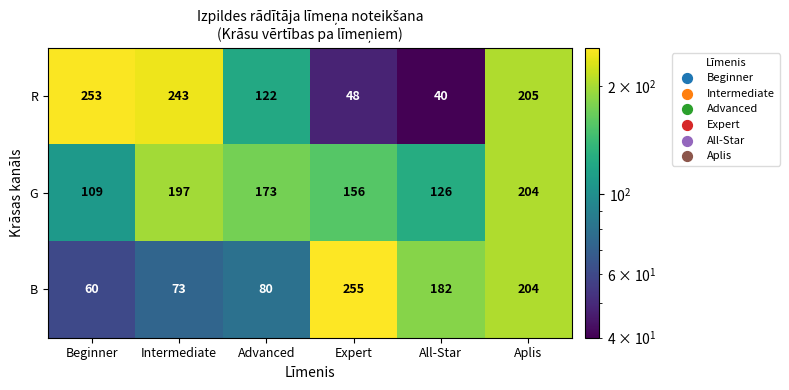

Rank the series by their maximum value, from lowest to highest.

G, R, B